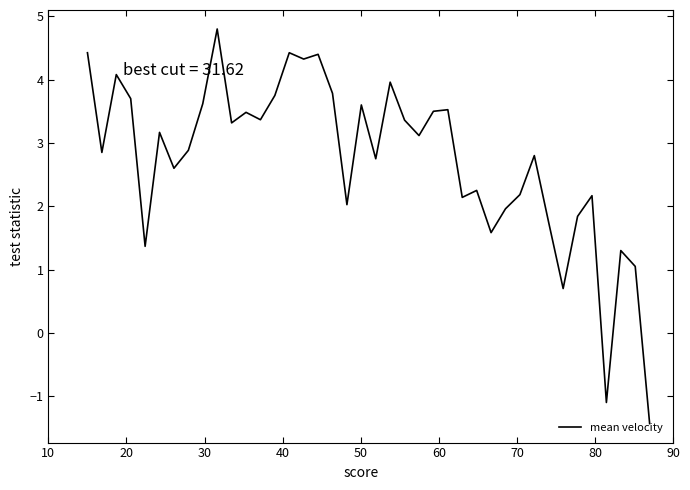

What is the difference between the maximum and minimum values?

6.2